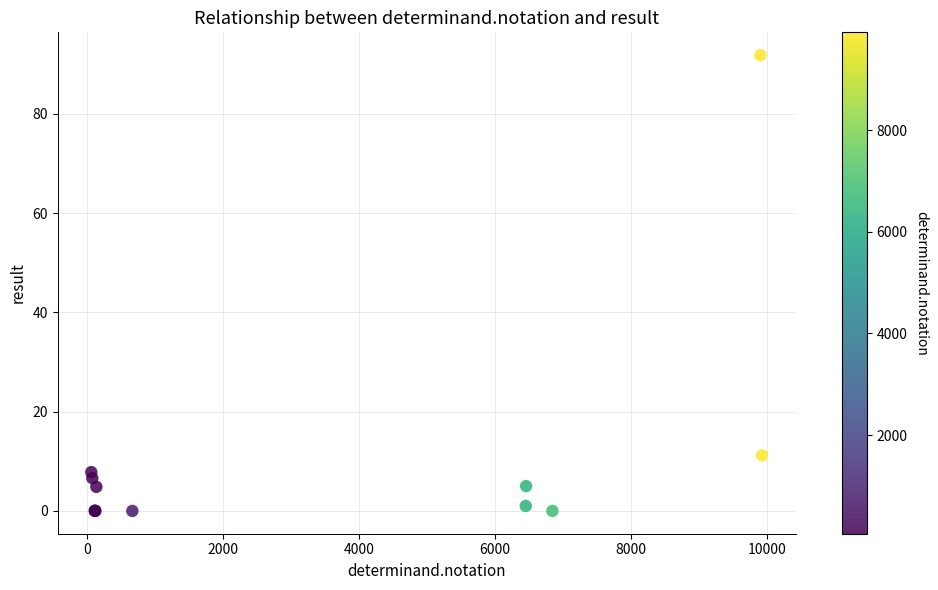

What Y value in the scatter plot is closest to 45?

11.2